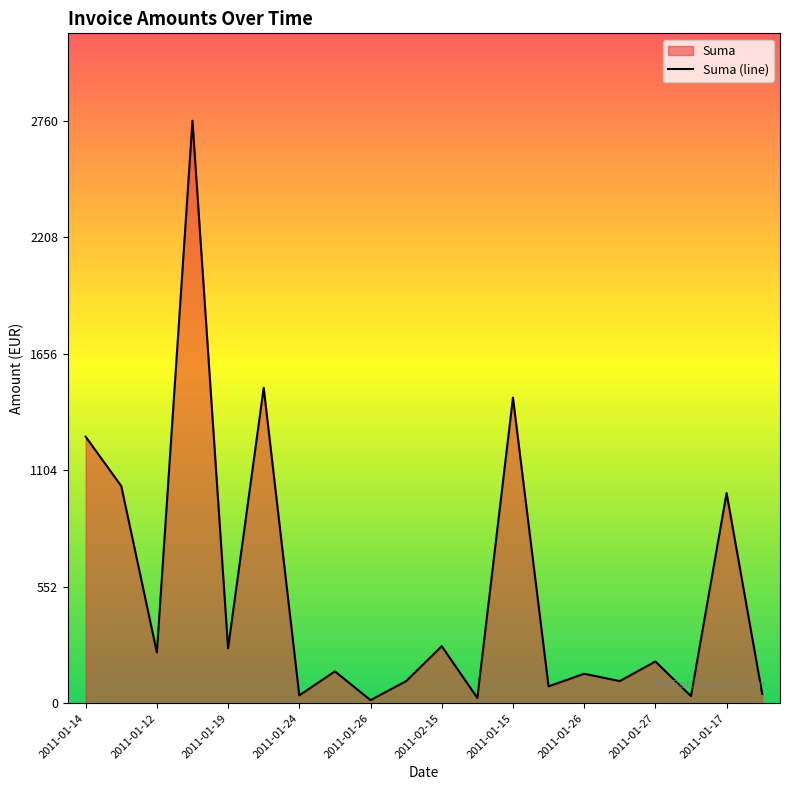

Reading left to right, transcribe all the data shown in this chart.

1263.2	1029.0	241.0	2760.0	260.6	1495.0	37.4	151.1	14.9	104.8	270.4	25.5	1448.3	80.0	139.7	105.0	197.9	33.8	995.8	44.4